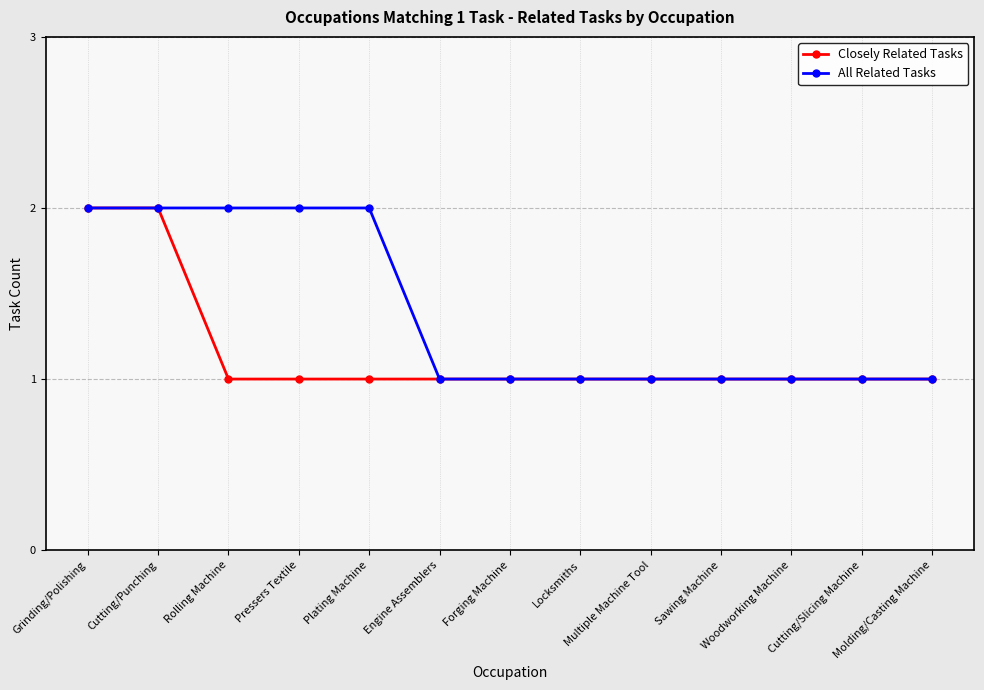

Count the Closely Related Tasks values in the range 1 to 2.

13